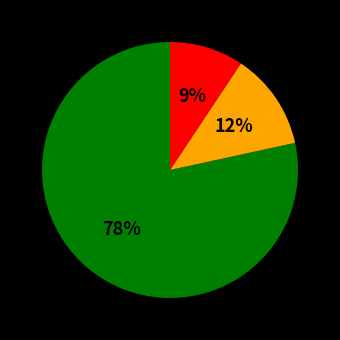

To the nearest percent, what is the average slice percentage?

33%